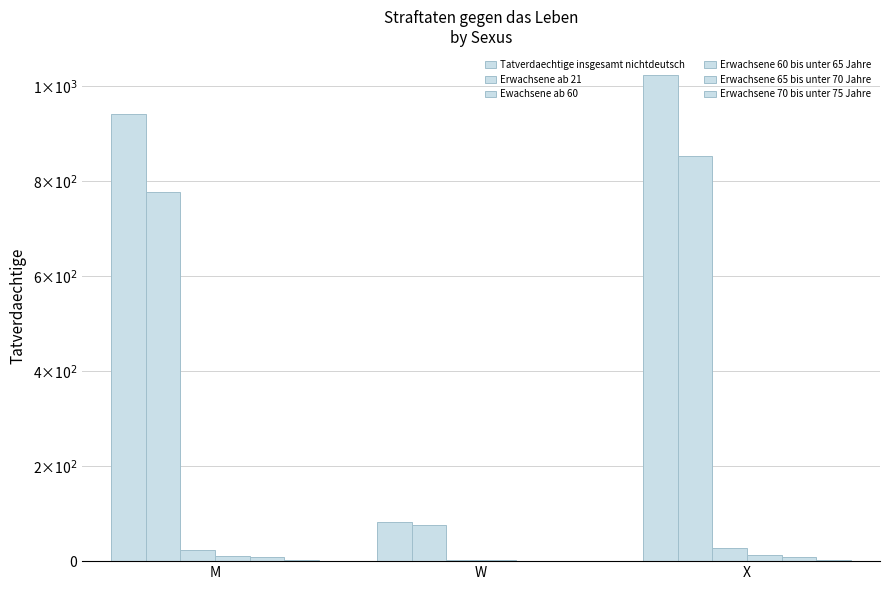

Are the bars grouped side by side (vs. stacked)?

Yes